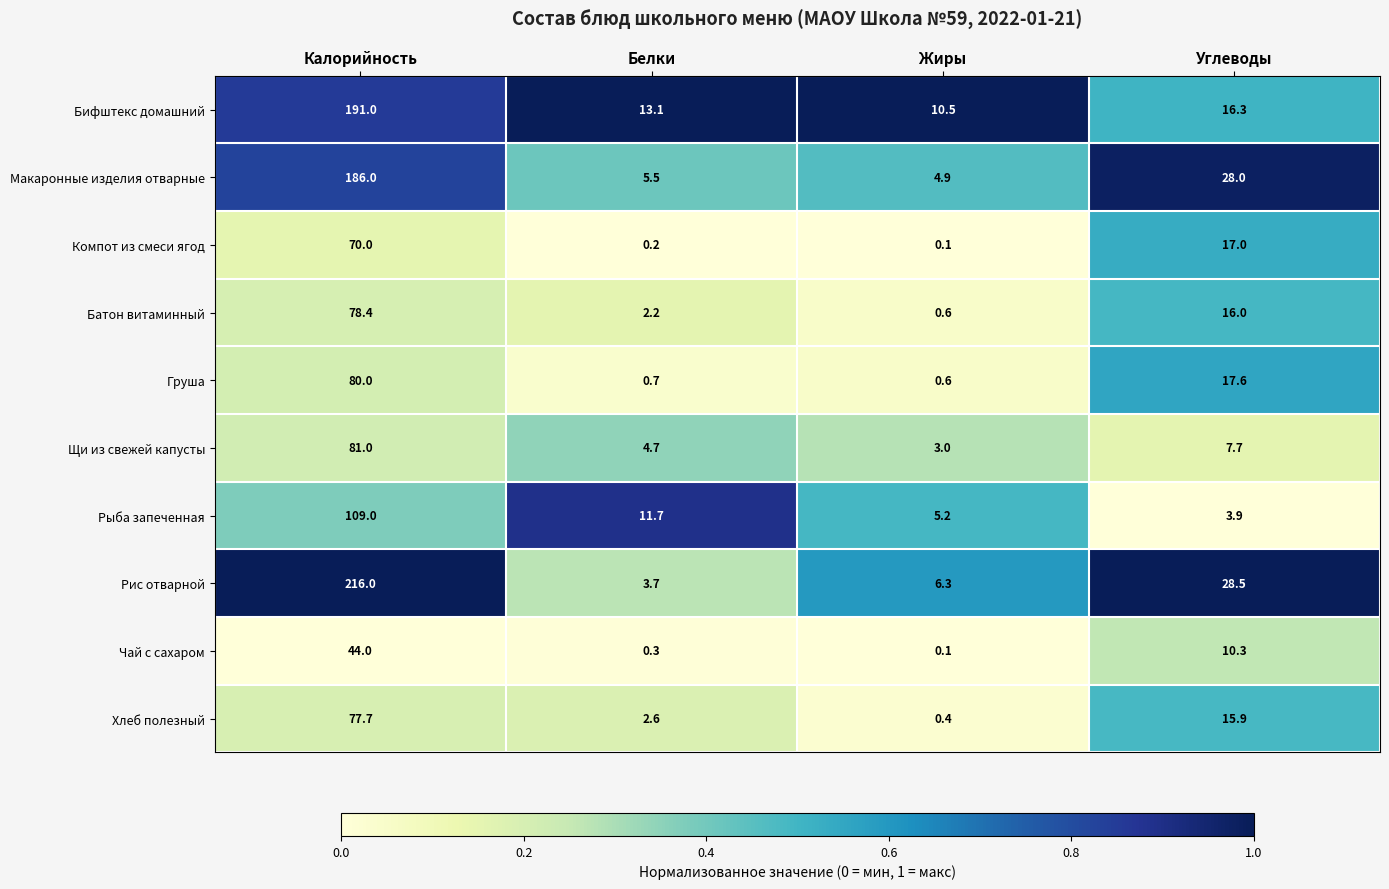

What is the highest value of the Рыба запеченная series?

109.0